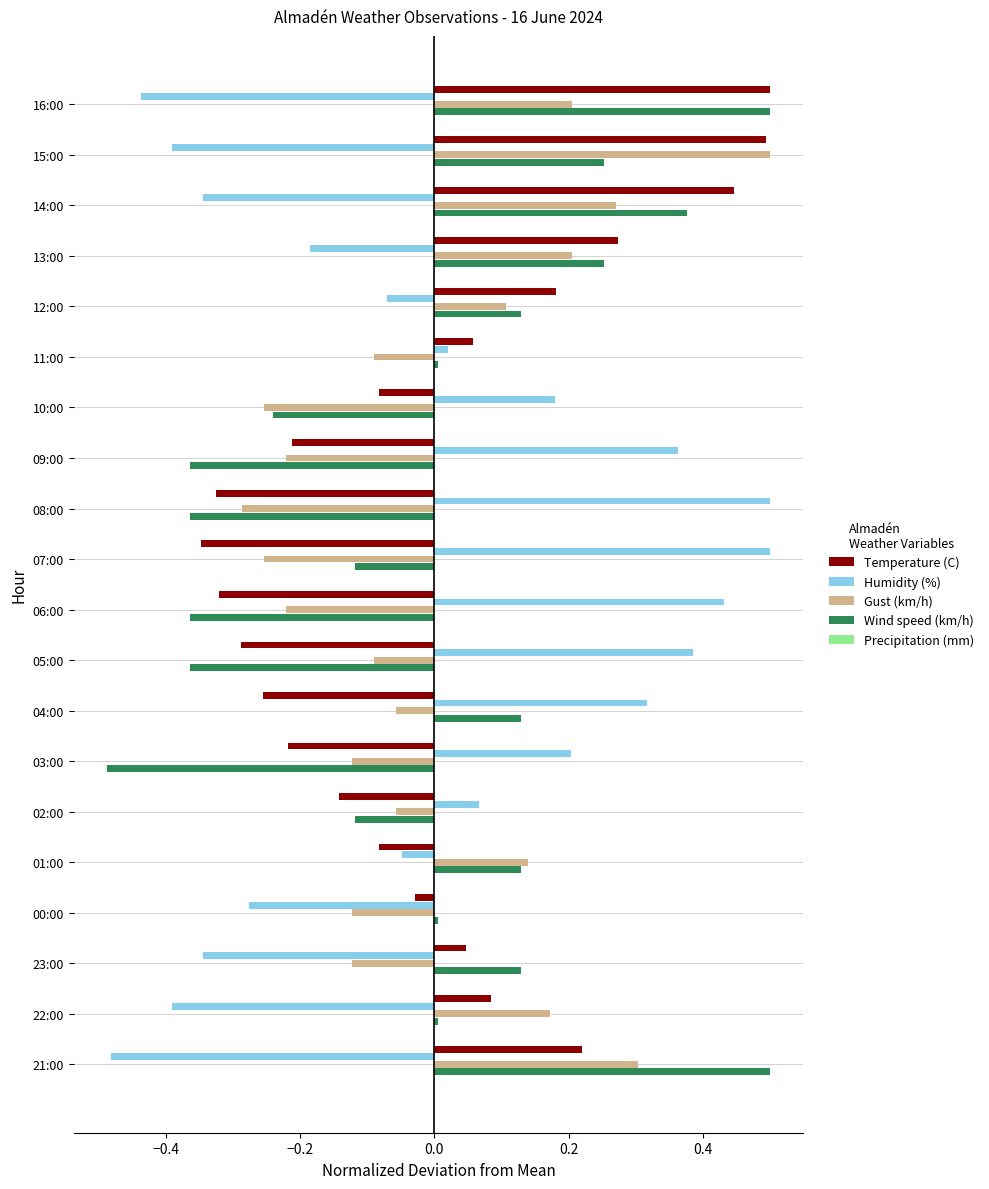

Is the value of Temperature (C) at 12:00 greater than the value of Wind speed (km/h) at 11:00?

Yes